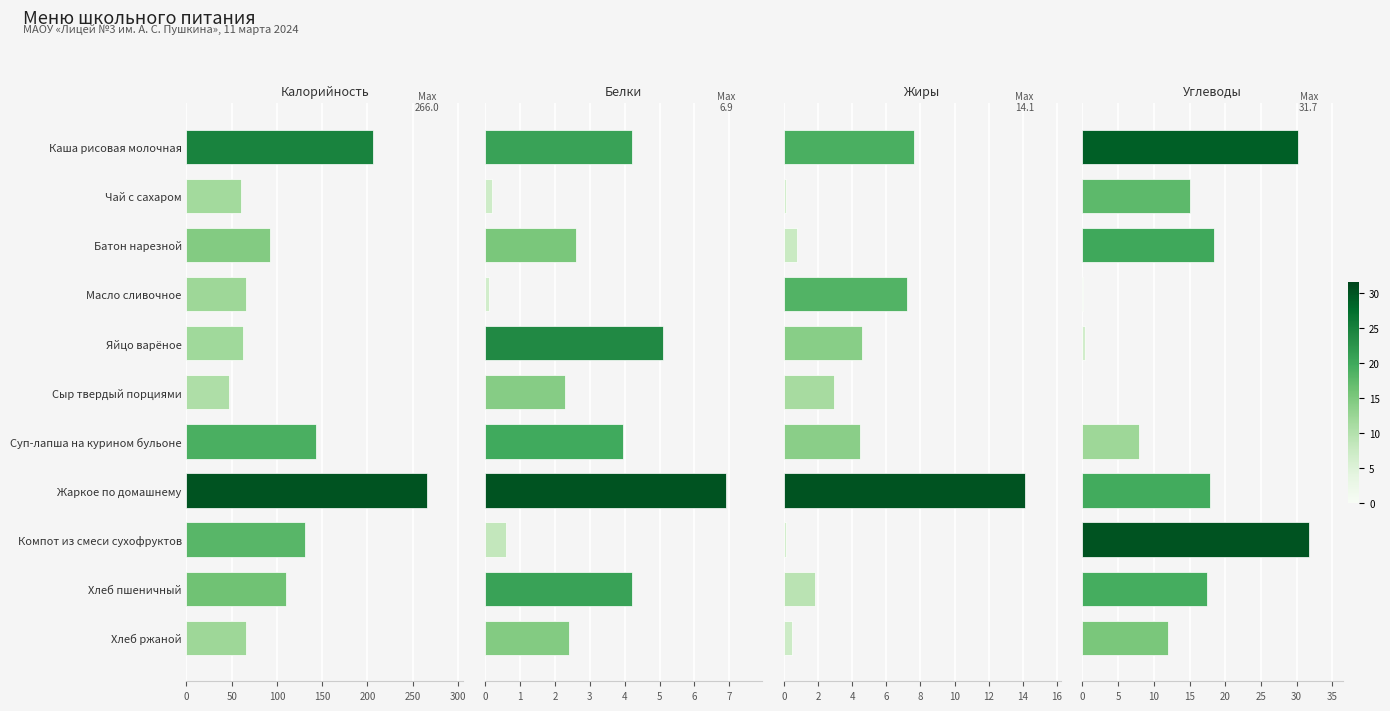

What position from the right is Чай с сахаром?

10